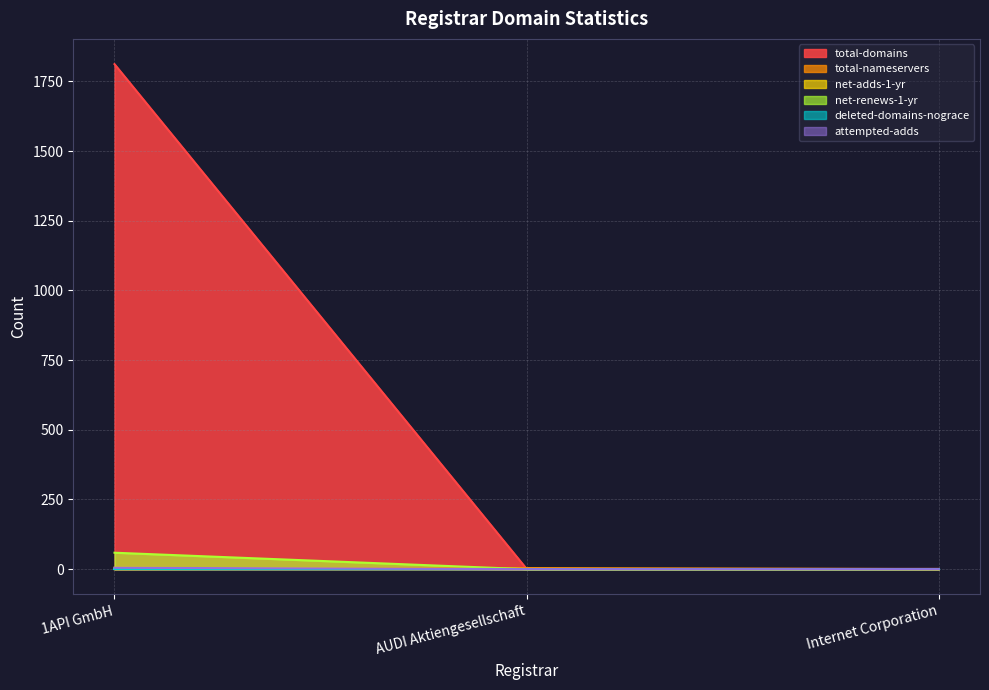

Which category has the lowest value in the total-domains series?

AUDI Aktiengesellschaft